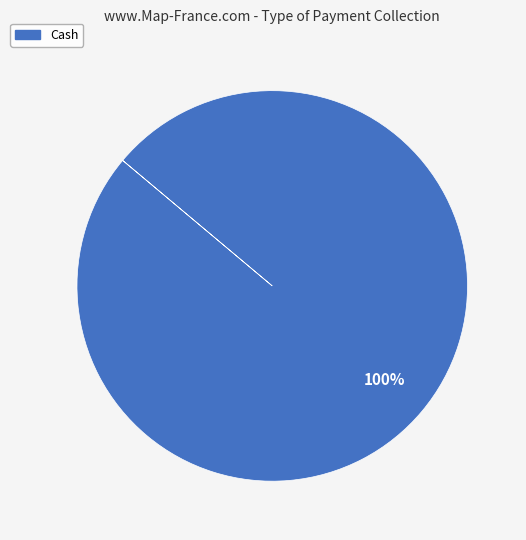

Is Cash the majority of the pie?

Yes